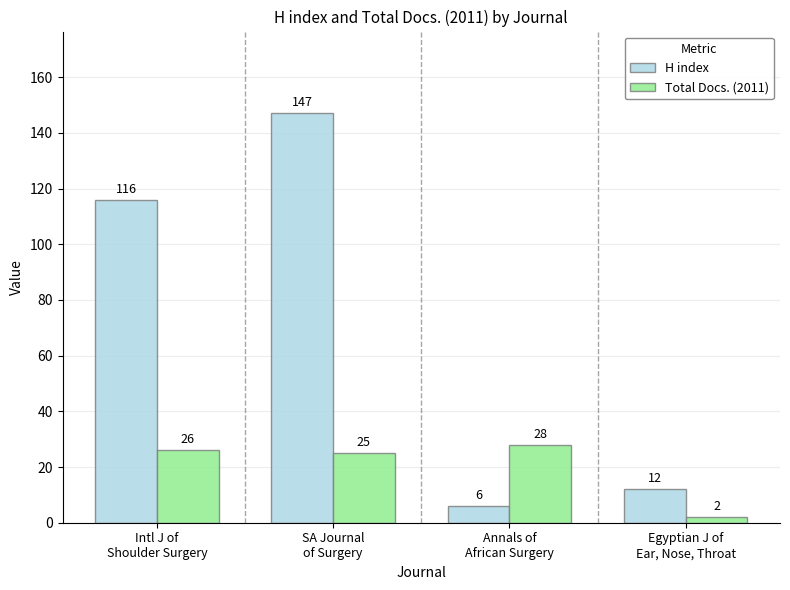

At which label is Total Docs. (2011) closest to 15?

SA Journal
of Surgery